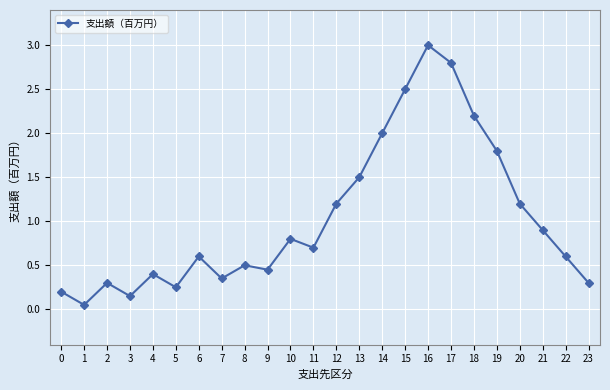

What is the value of the 12th point from the left?

0.7